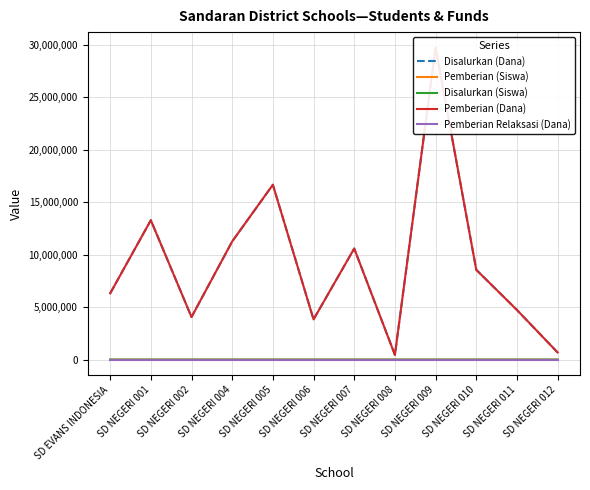

Reading left to right, list all the values displayed in this chart.

Disalurkan (Dana): SD EVANS INDONESIA=6300000	SD NEGERI 001=13275000	SD NEGERI 002=4050000	SD NEGERI 004=11250000	SD NEGERI 005=16650000	SD NEGERI 006=3825000	SD NEGERI 007=10575000	SD NEGERI 008=450000	SD NEGERI 009=29700000	SD NEGERI 010=8550000	SD NEGERI 011=4725000	SD NEGERI 012=675000
Pemberian (Siswa): SD EVANS INDONESIA=14	SD NEGERI 001=34	SD NEGERI 002=10	SD NEGERI 004=27	SD NEGERI 005=39	SD NEGERI 006=10	SD NEGERI 007=24	SD NEGERI 008=1	SD NEGERI 009=72	SD NEGERI 010=21	SD NEGERI 011=11	SD NEGERI 012=3
Disalurkan (Siswa): SD EVANS INDONESIA=14	SD NEGERI 001=34	SD NEGERI 002=10	SD NEGERI 004=27	SD NEGERI 005=39	SD NEGERI 006=10	SD NEGERI 007=24	SD NEGERI 008=1	SD NEGERI 009=72	SD NEGERI 010=21	SD NEGERI 011=11	SD NEGERI 012=3
Pemberian (Dana): SD EVANS INDONESIA=6300000	SD NEGERI 001=13275000	SD NEGERI 002=4050000	SD NEGERI 004=11250000	SD NEGERI 005=16650000	SD NEGERI 006=3825000	SD NEGERI 007=10575000	SD NEGERI 008=450000	SD NEGERI 009=29700000	SD NEGERI 010=8550000	SD NEGERI 011=4725000	SD NEGERI 012=675000
Pemberian Relaksasi (Dana): SD EVANS INDONESIA=0	SD NEGERI 001=0	SD NEGERI 002=0	SD NEGERI 004=0	SD NEGERI 005=0	SD NEGERI 006=0	SD NEGERI 007=0	SD NEGERI 008=0	SD NEGERI 009=0	SD NEGERI 010=0	SD NEGERI 011=0	SD NEGERI 012=0